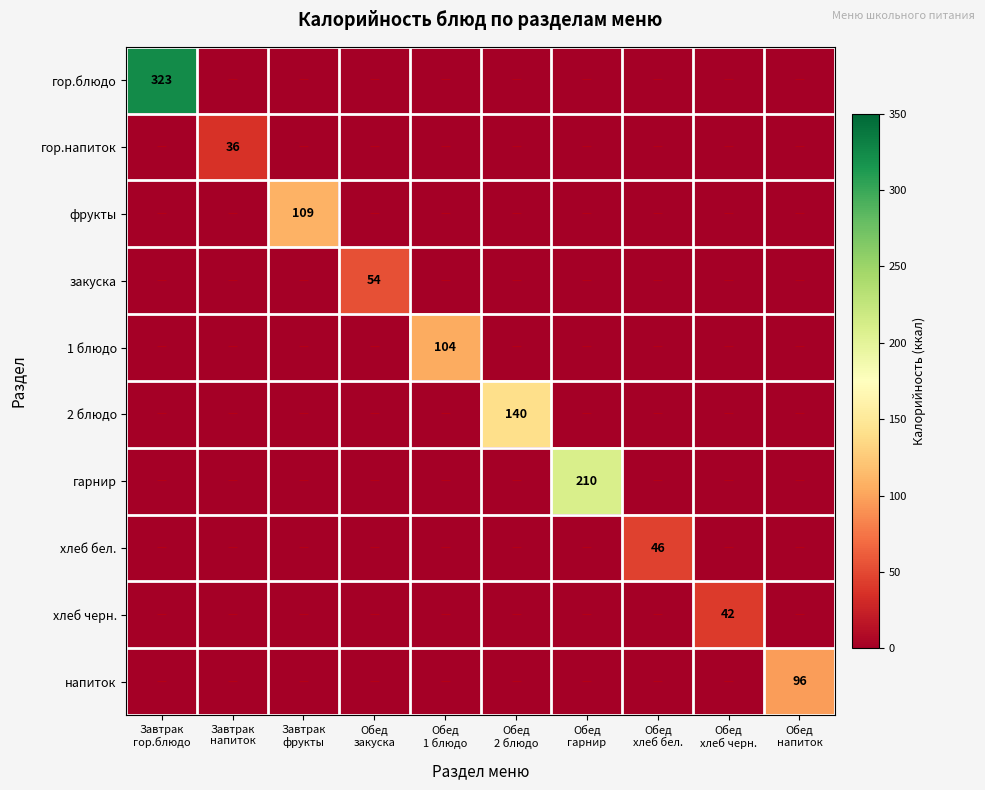

The хлеб бел. series shows 0 at Обед 1 блюдо. True or false?

True